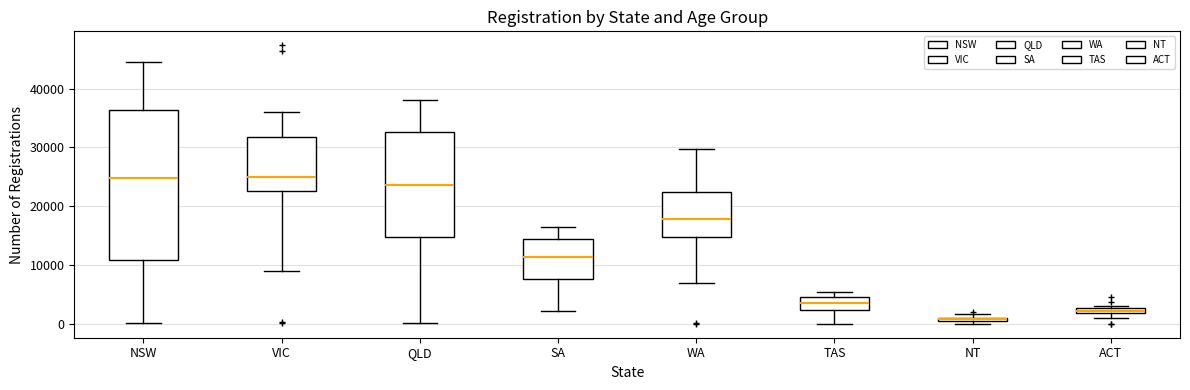

Which box is the tallest, from its lower edge to its upper edge?

NSW